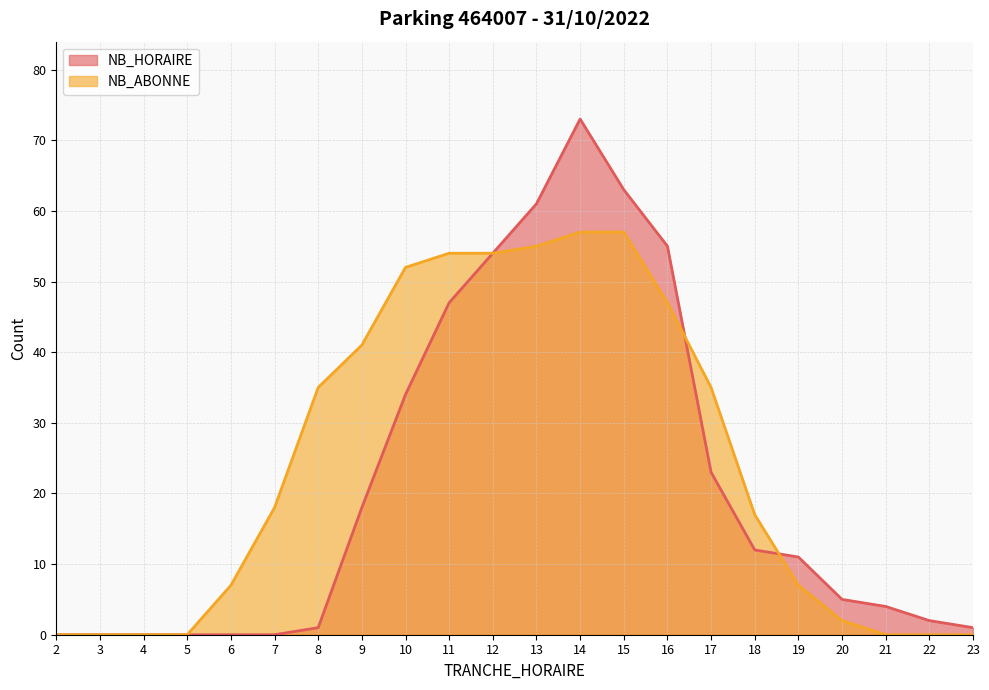

How many values in NB_ABONNE are above zero?

15